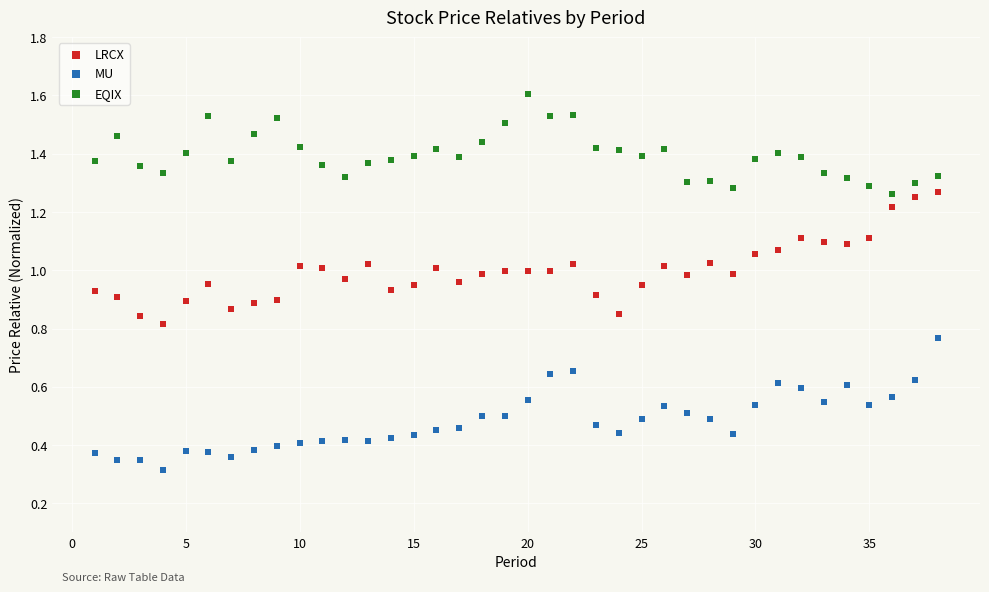

Which series contains the highest Y value?

EQIX